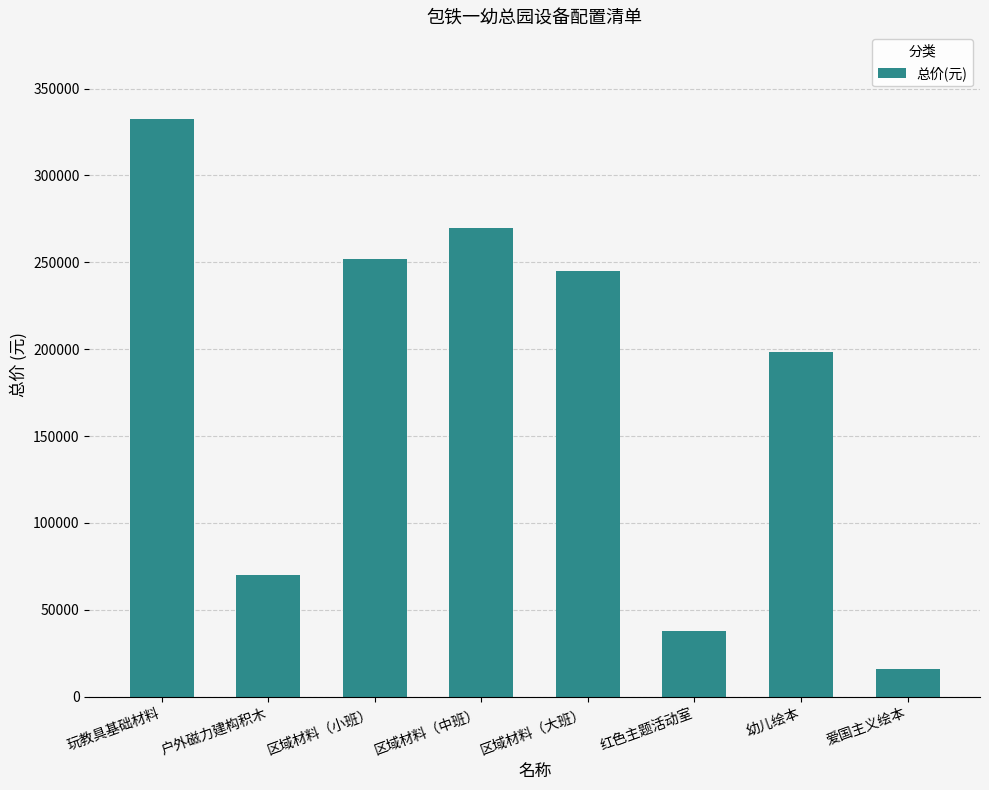

What is the minimum value shown in the chart?

15668